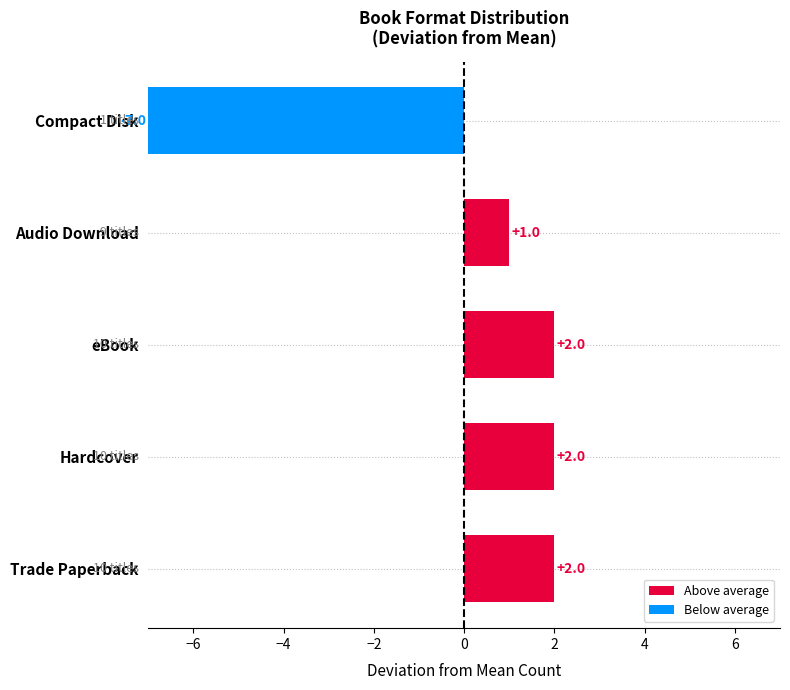

What is the average value?

7